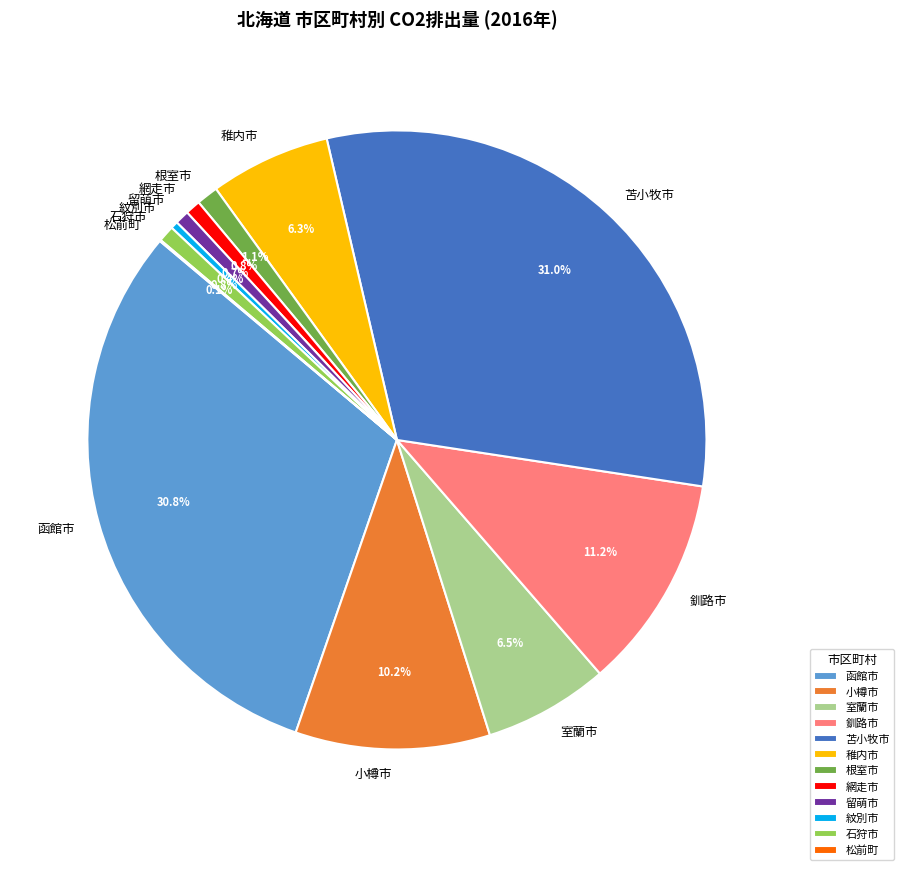

Between 函館市 and 石狩市, which is larger?

函館市